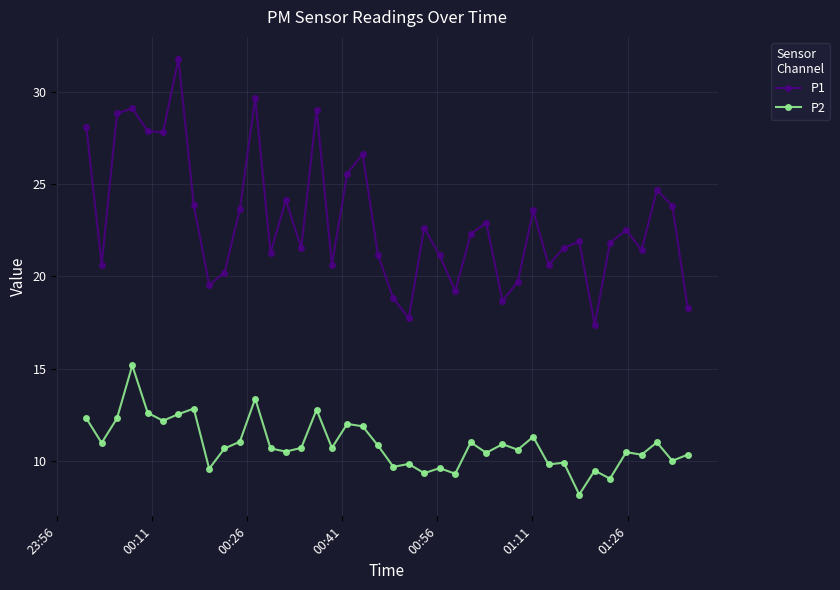

True or false: P2 and P1 intersect in this chart.

False